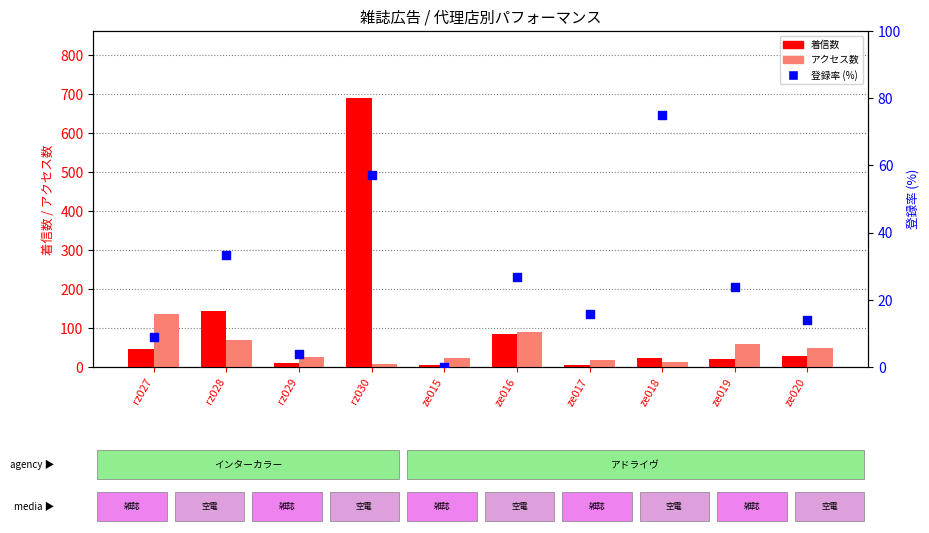

Which series contains the highest Y value?

着信数